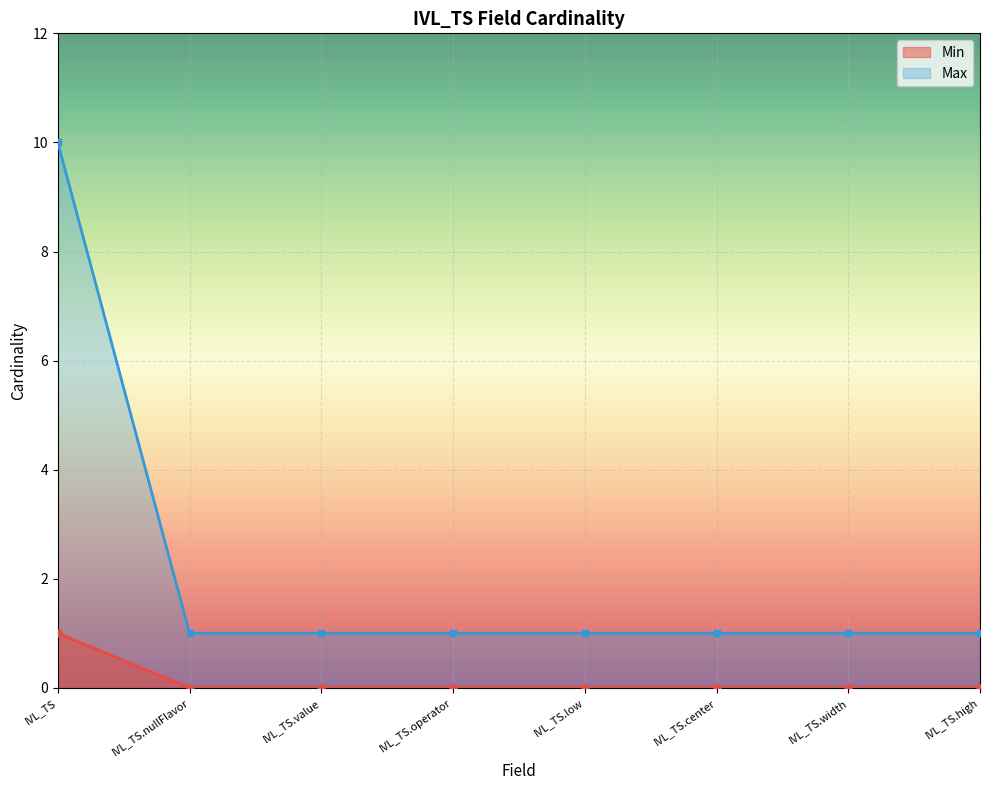

Read the Max value at IVL_TS.operator.

1